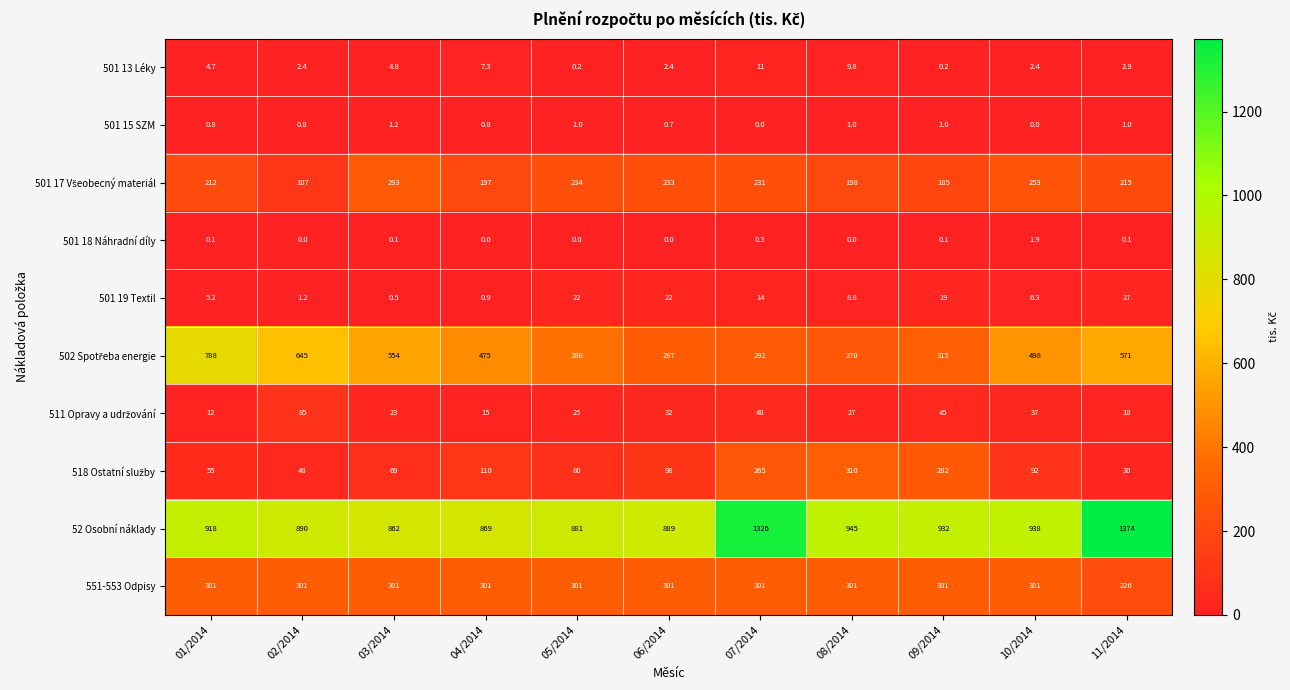

At which category is the sum across all series the highest?

07/2014